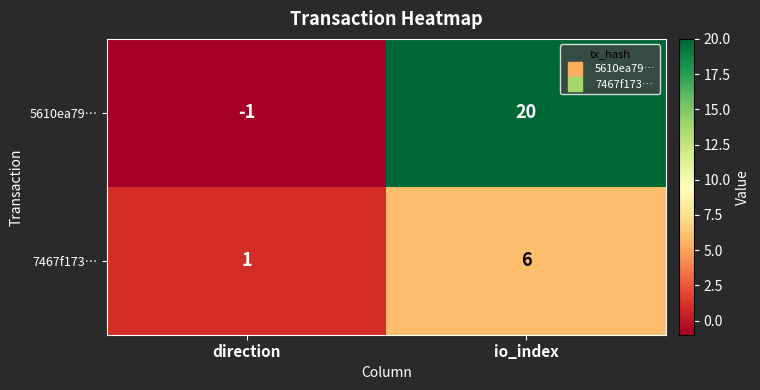

The value of 7467f173… at io_index is 9. True or false?

False